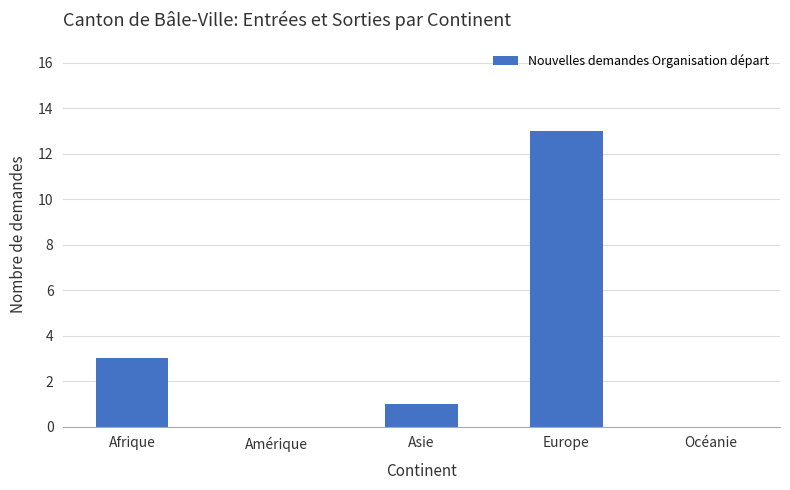

Between Afrique and Asie, which is larger?

Afrique